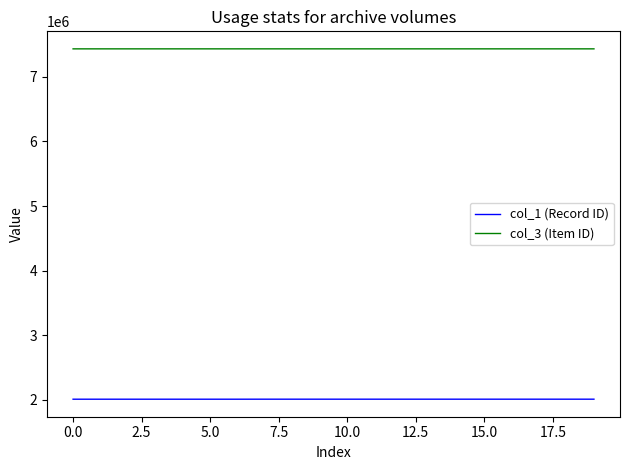

Which series has the largest total across all categories?

col_3 (Item ID)